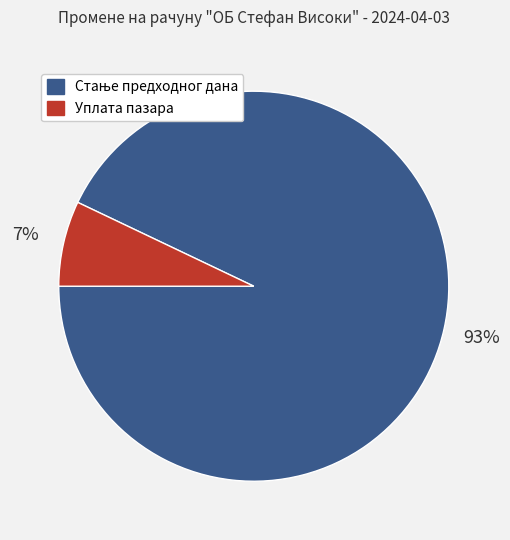

To the nearest percent, what percentage of the pie is Уплата пазара?

7%